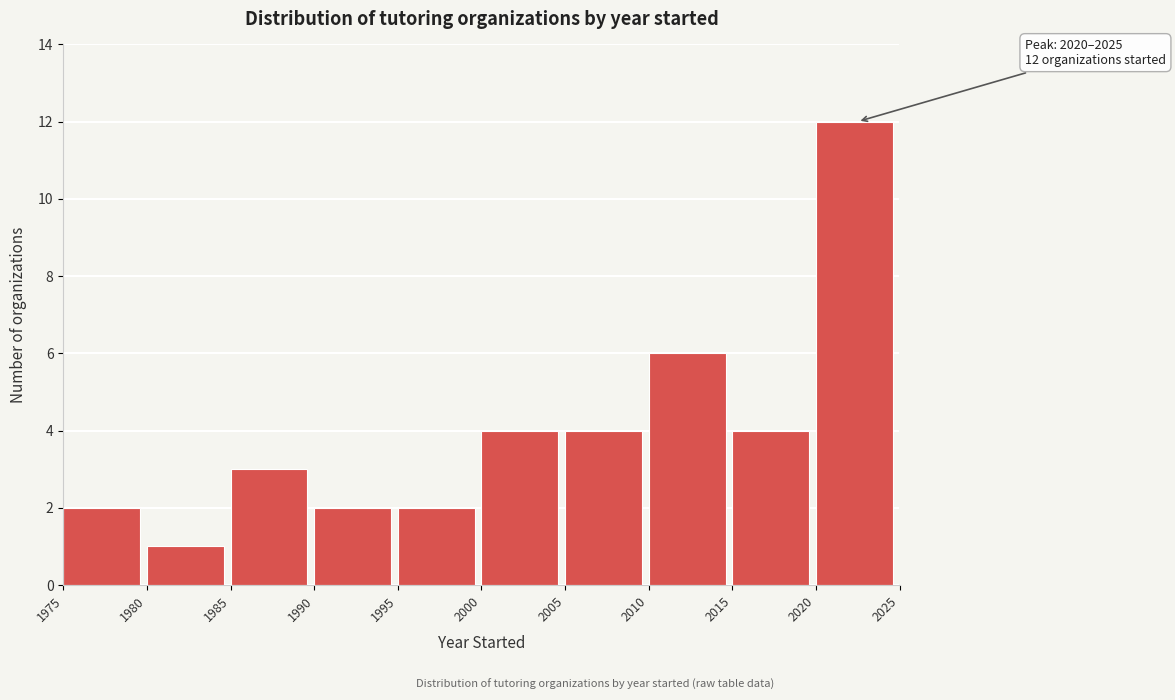

Over which range of the x-axis is the bar tallest?

2020 to 2025